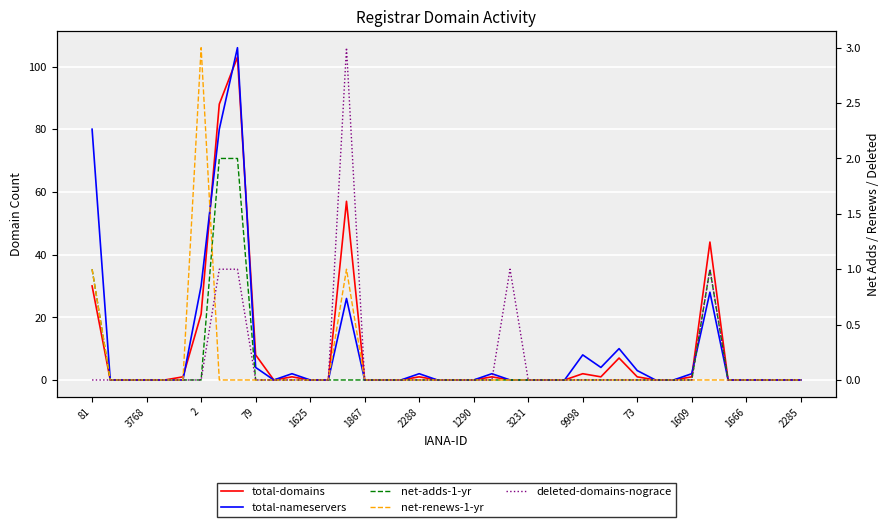

Between 1867 and 2, which is larger?

2